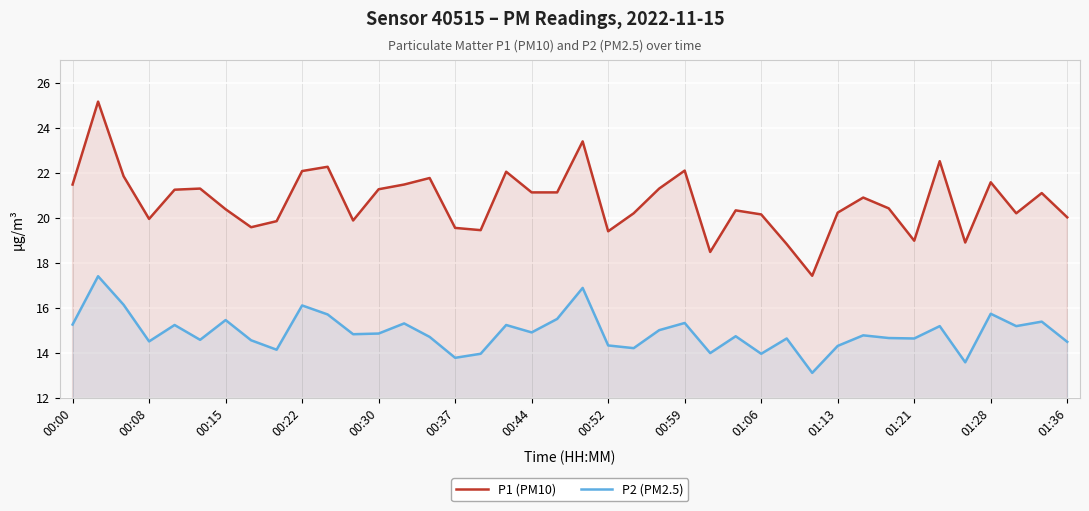

Is it true that P1 (PM10) equals 7.1 at 00:44?

False